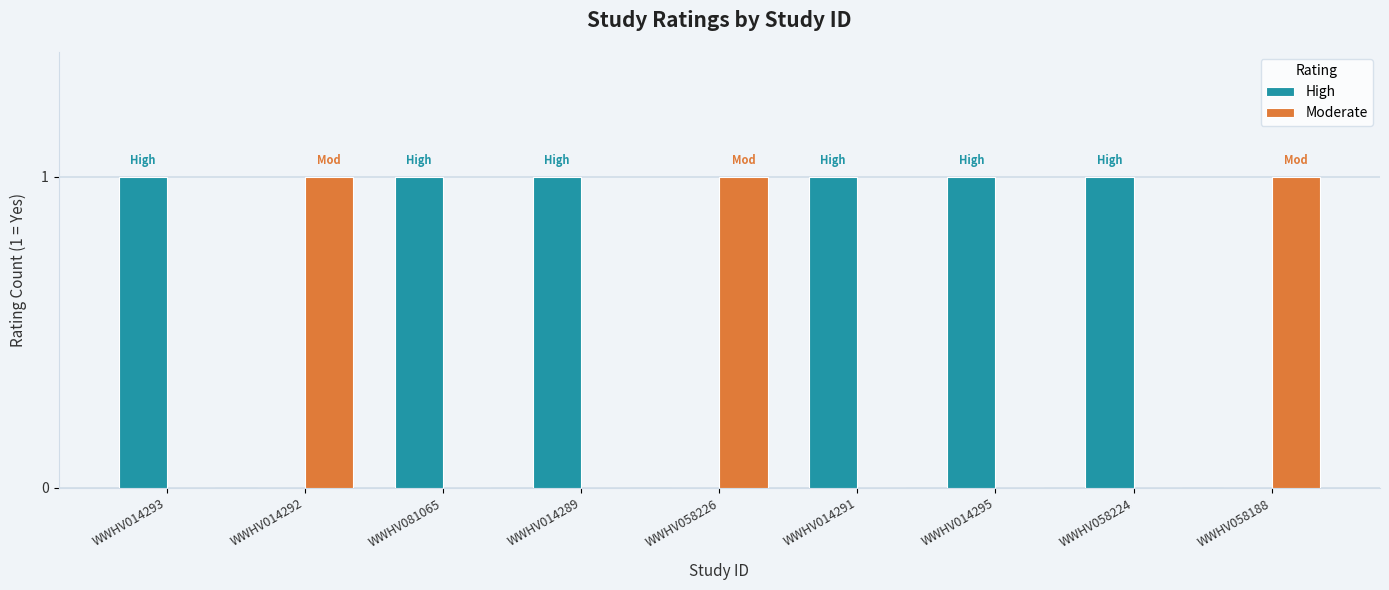

What is the sum of all High values?

6